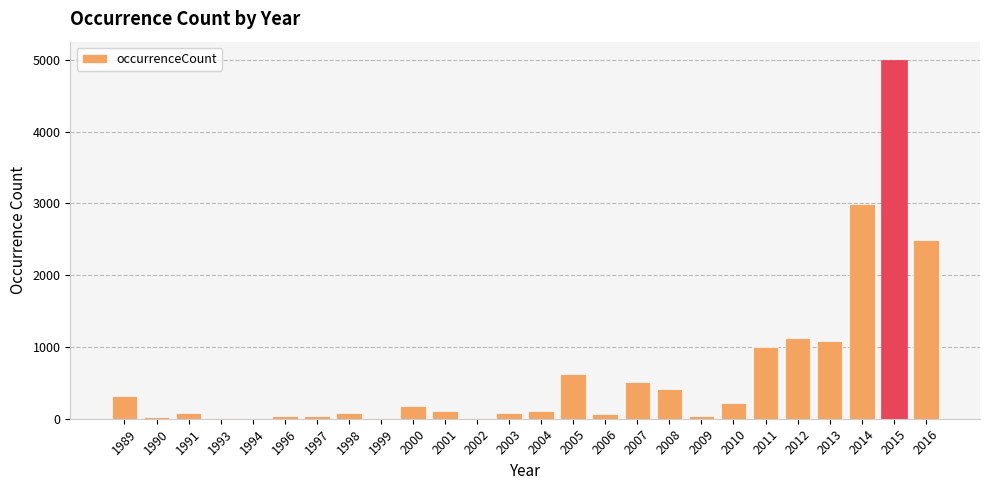

Which label corresponds to the largest value in the chart?

2015